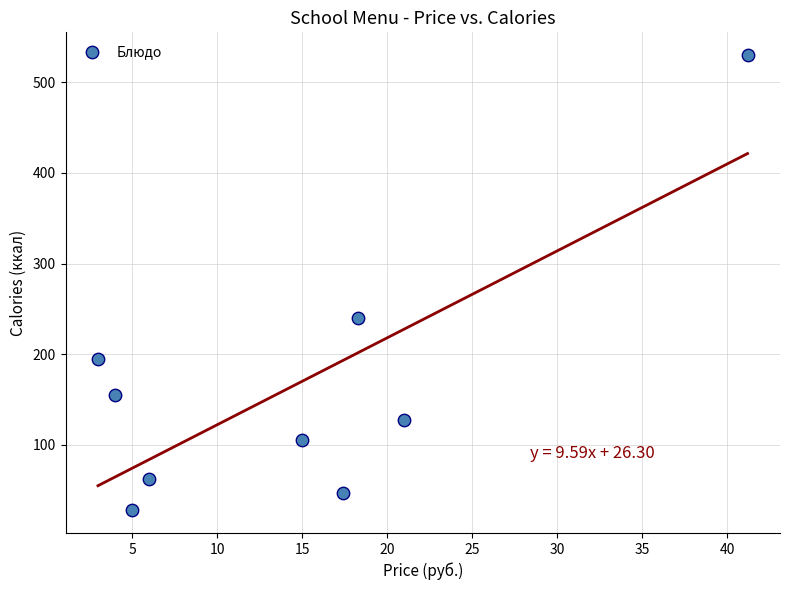

What Y value in the scatter plot is closest to 279?

240